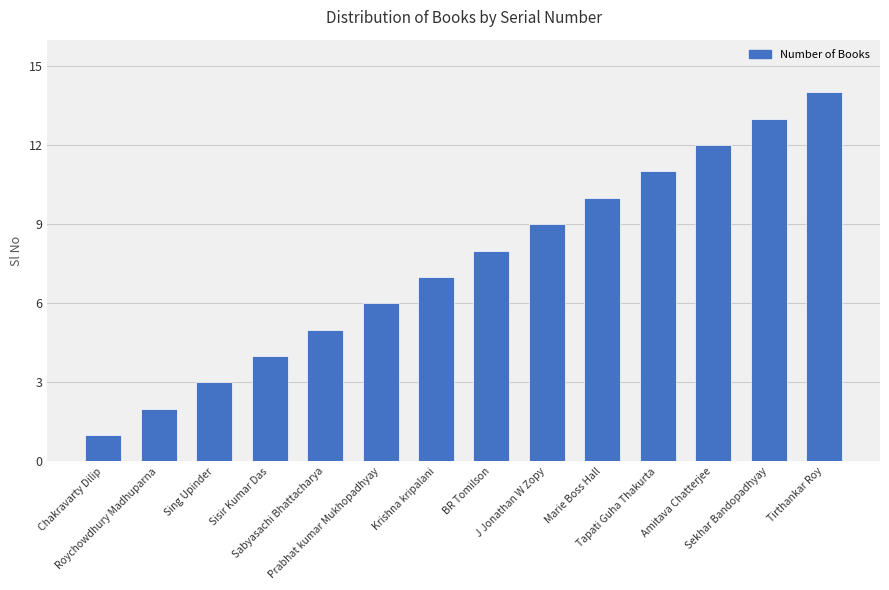

How many categories are shown in the chart?

14